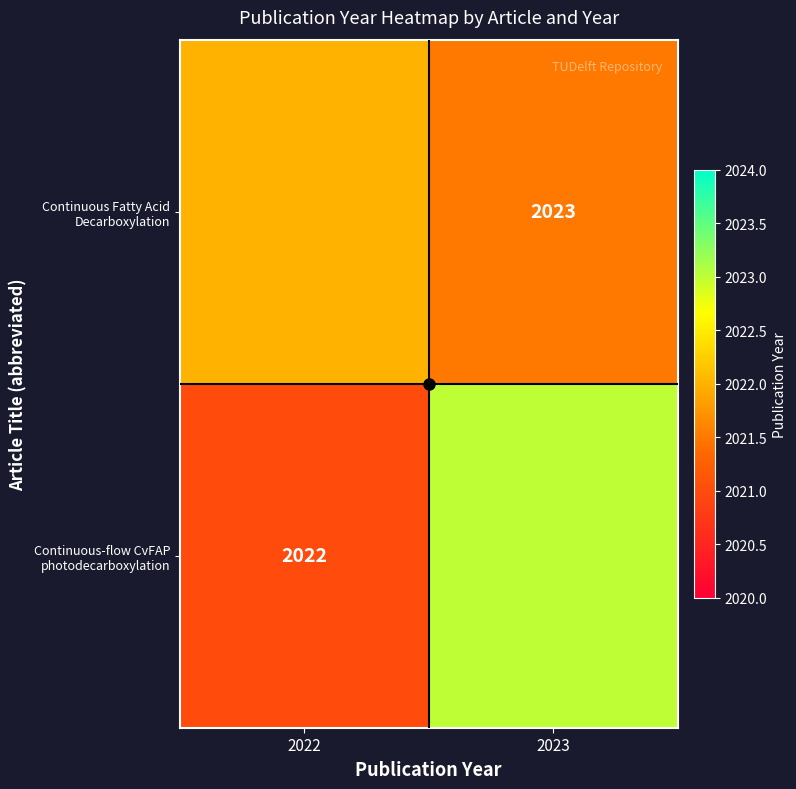

What is the smallest value displayed?

2021.0